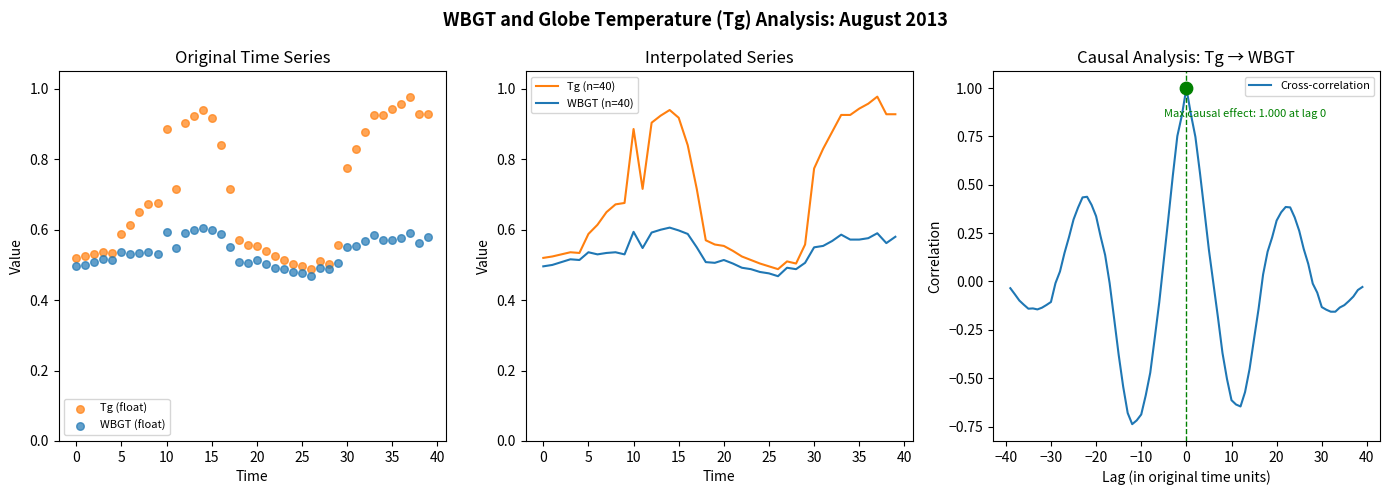

At how many categories does at least one series exceed 0?

40